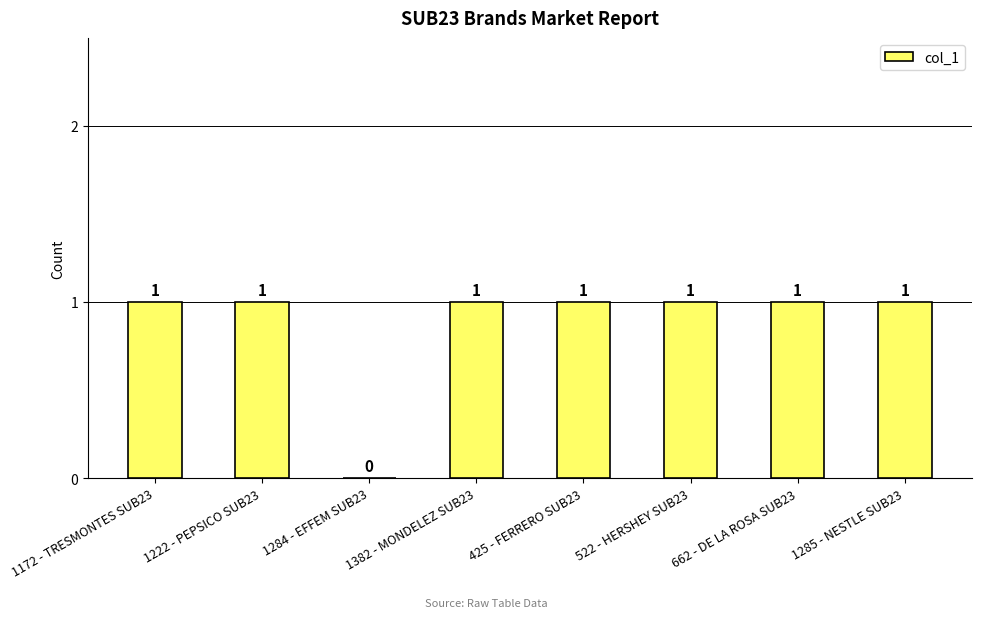

How many series are shown in this chart?

1